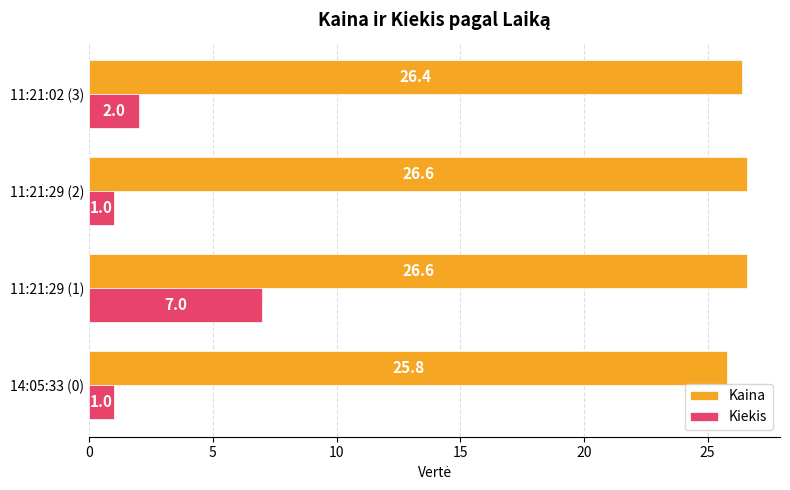

What is the sum of all Kaina values?

105.4